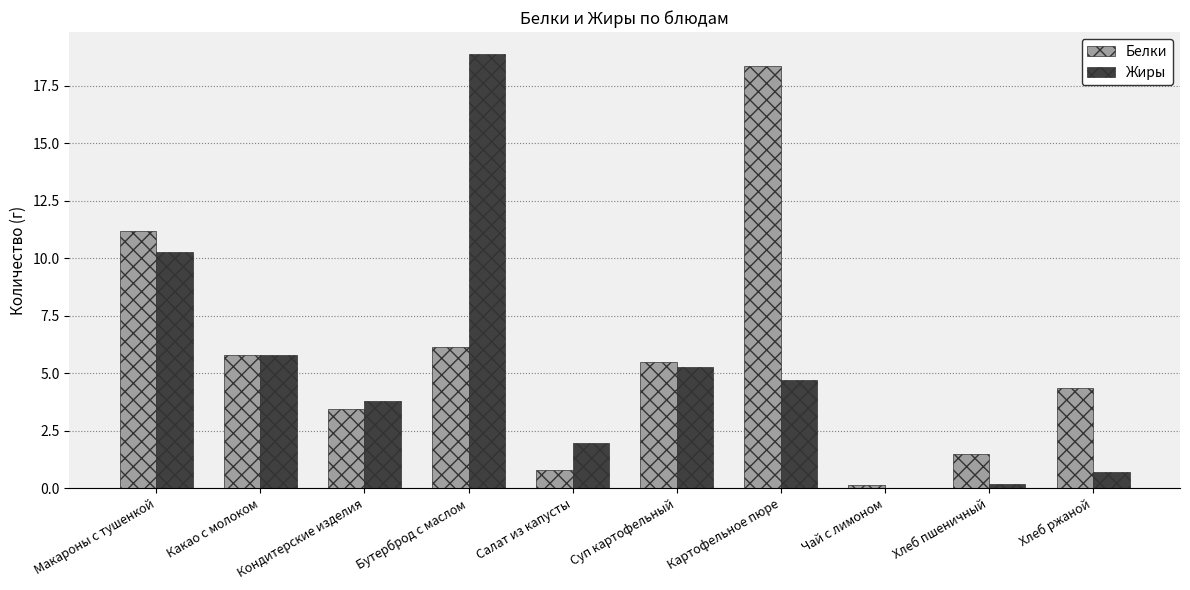

What is the approximate value of Жиры at Макароны с тушенкой?

10.3